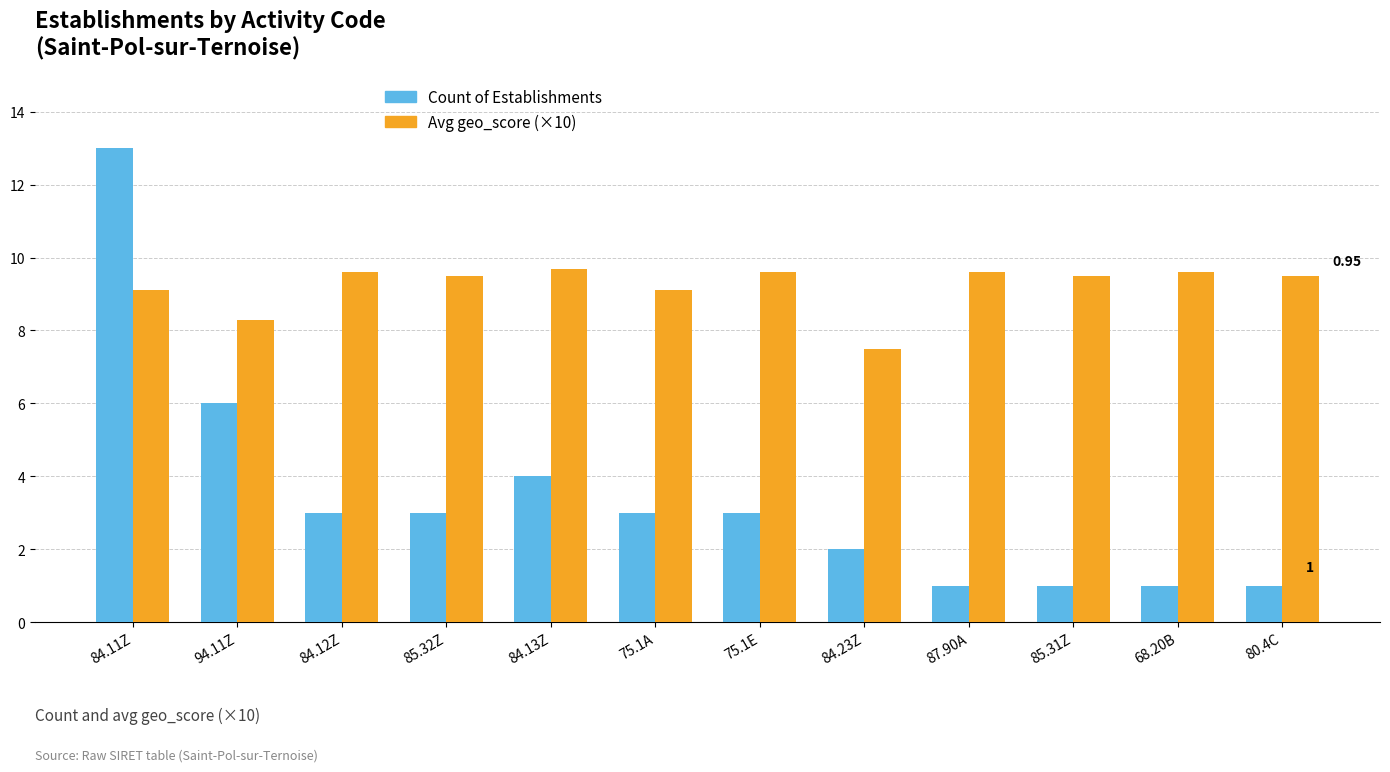

What is the sum of the Avg geo_score (×10) values at 84.13Z and 75.1A?

18.8